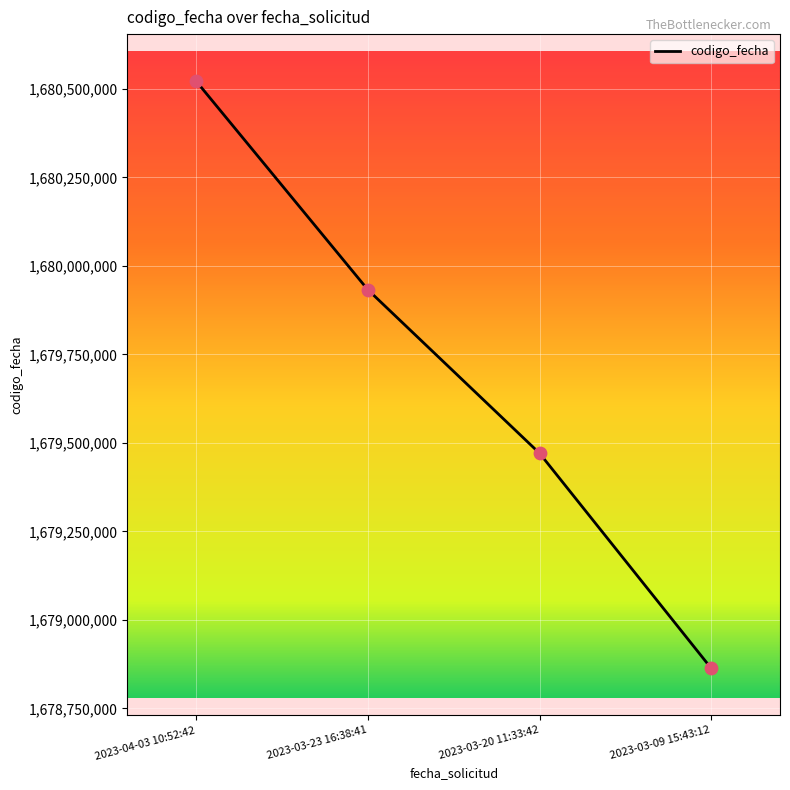

What is the ratio of the value at 2023-03-09 15:43:12 to the value at 2023-04-03 10:52:42?

1.0